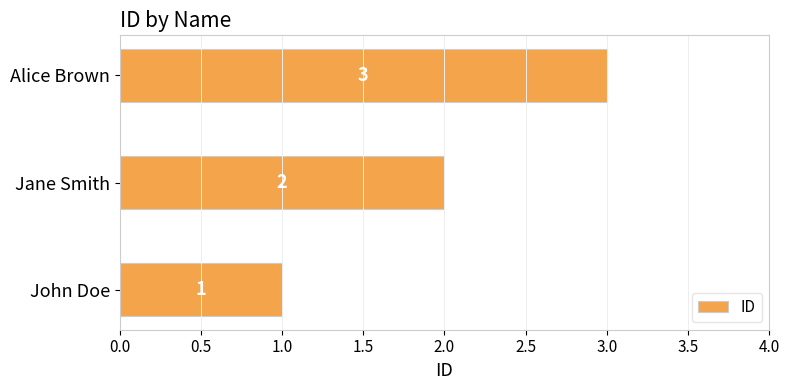

What is the average value?

2